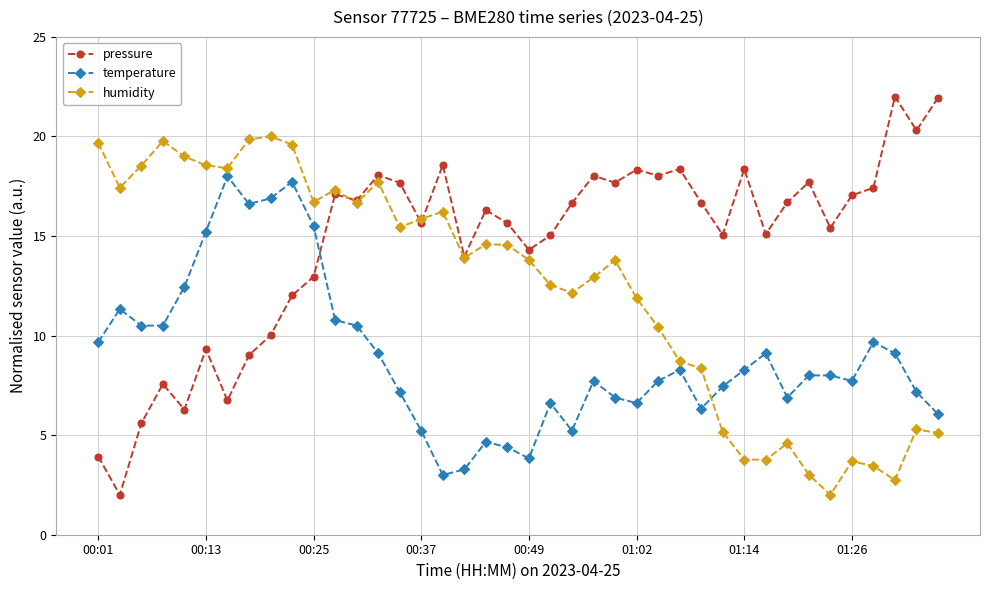

In pressure, how many points are lower than both neighbors (excluding endpoints)?

13